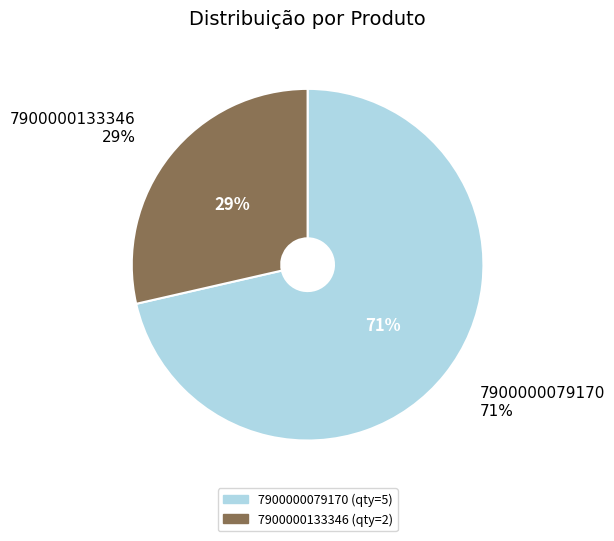

What percentage is the 7900000079170 slice, to the nearest percent?

71%